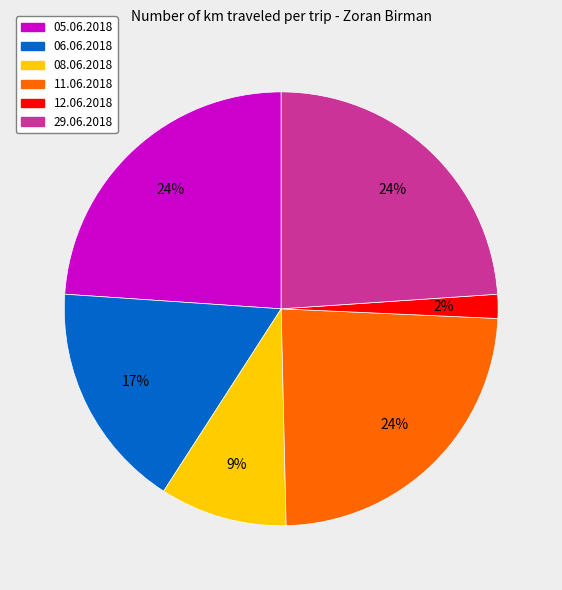

Is the sum of 12.06.2018 and 06.06.2018 greater than half?

No